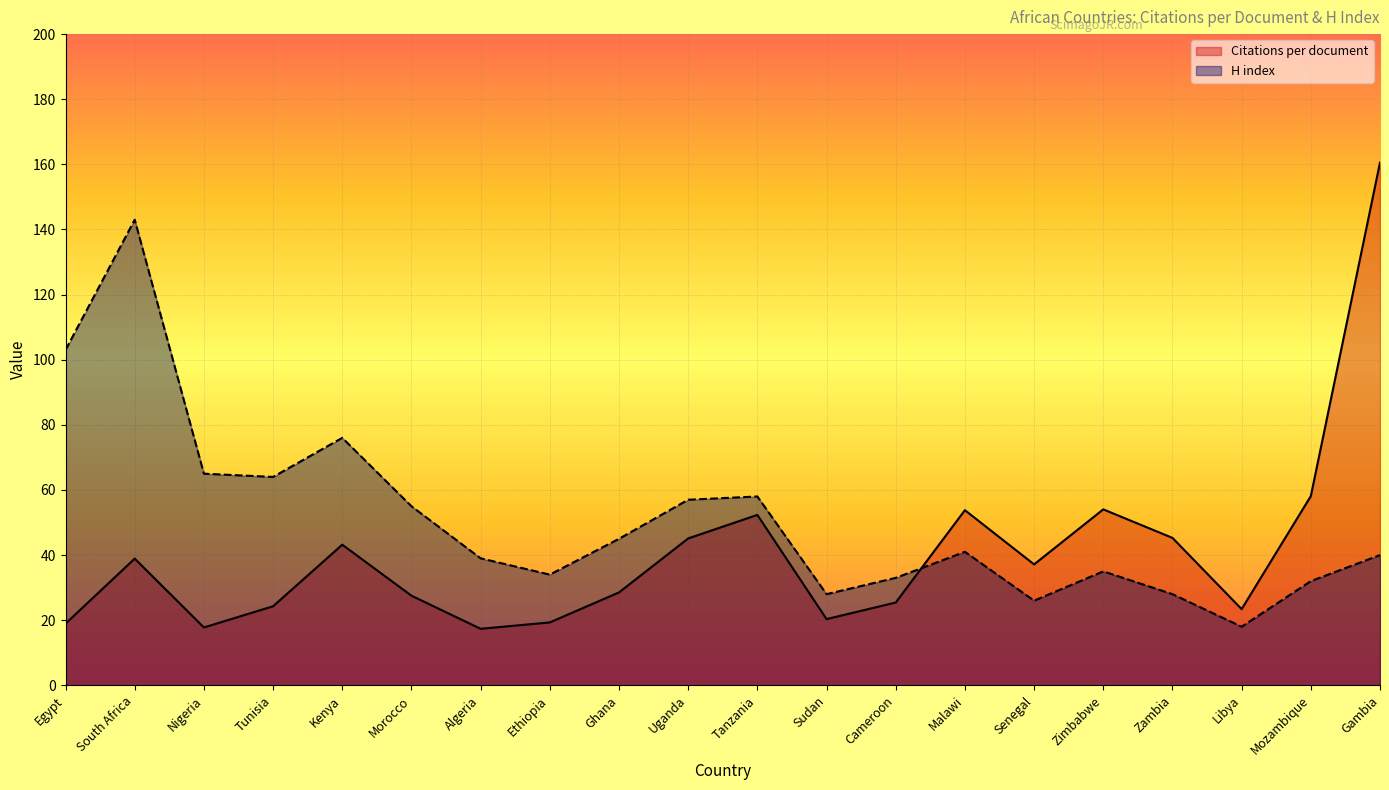

What is the difference between the second highest and second lowest values in the Citations per document series?

40.3